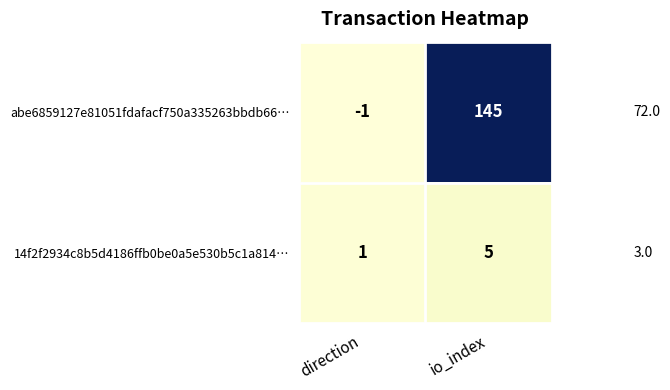

Between direction and io_index, which series saw the biggest shift?

abe6859127e81051fdafacf750a335263bbdb66…